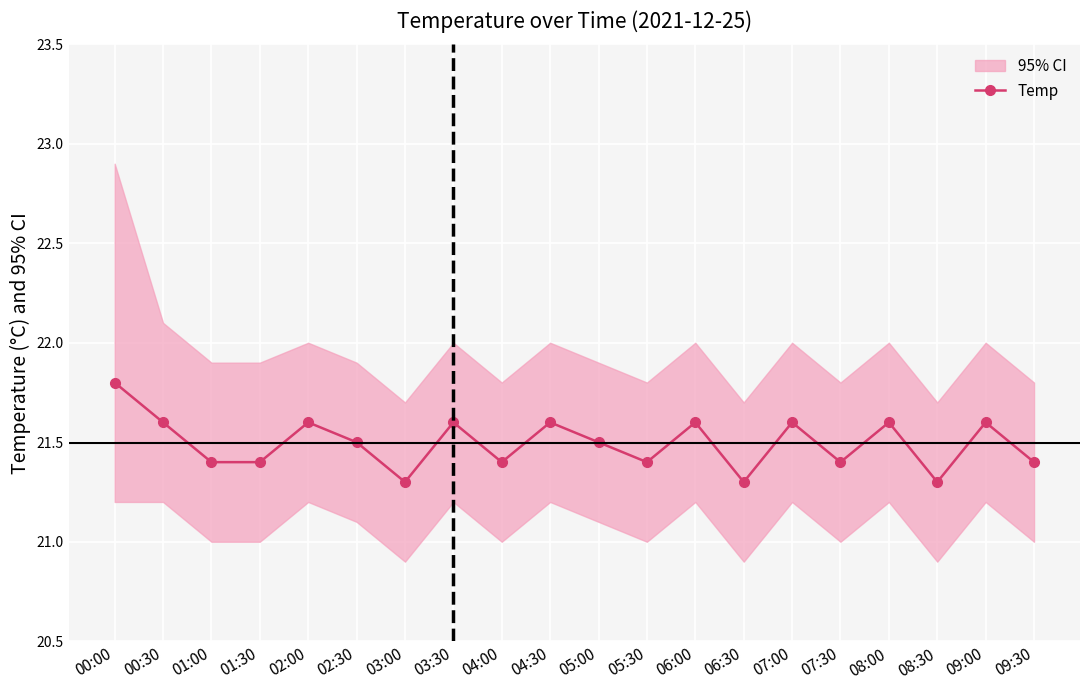

Is it true that the value at 07:30 is 21.4?

True